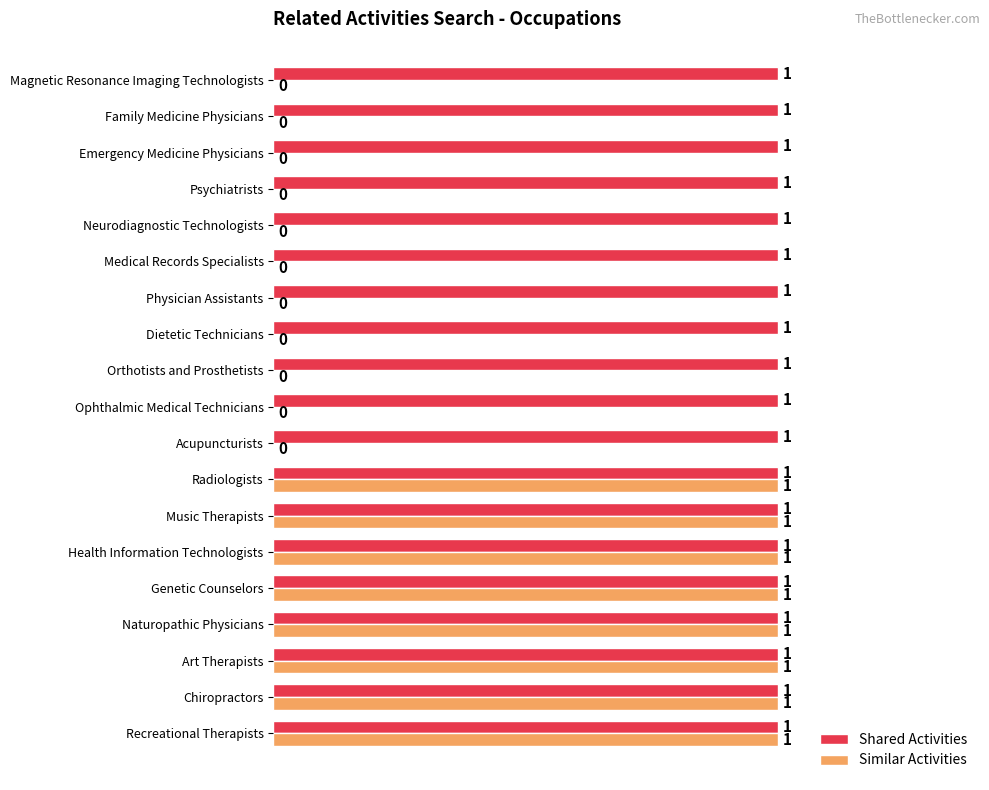

How many Similar Activities values are between 0 and 1?

19